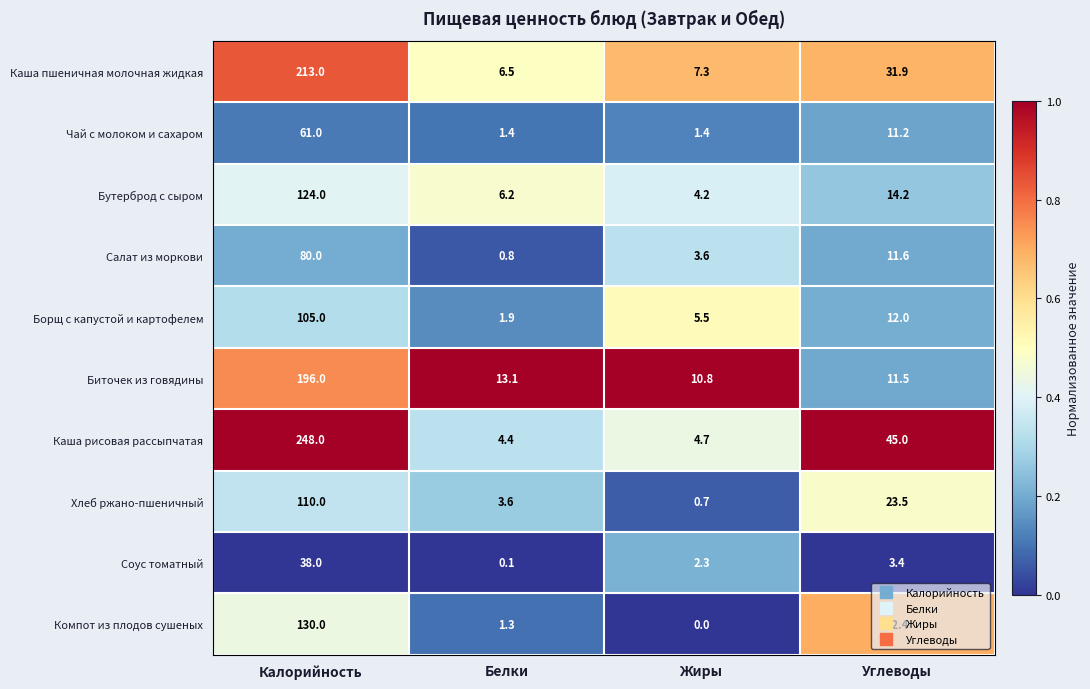

At Углеводы, list the series in order from smallest to largest.

Соус томатный, Чай с молоком и сахаром, Биточек из говядины, Салат из моркови, Борщ с капустой и картофелем, Бутерброд с сыром, Хлеб ржано-пшеничный, Каша пшеничная молочная жидкая, Компот из плодов сушеных, Каша рисовая рассыпчатая